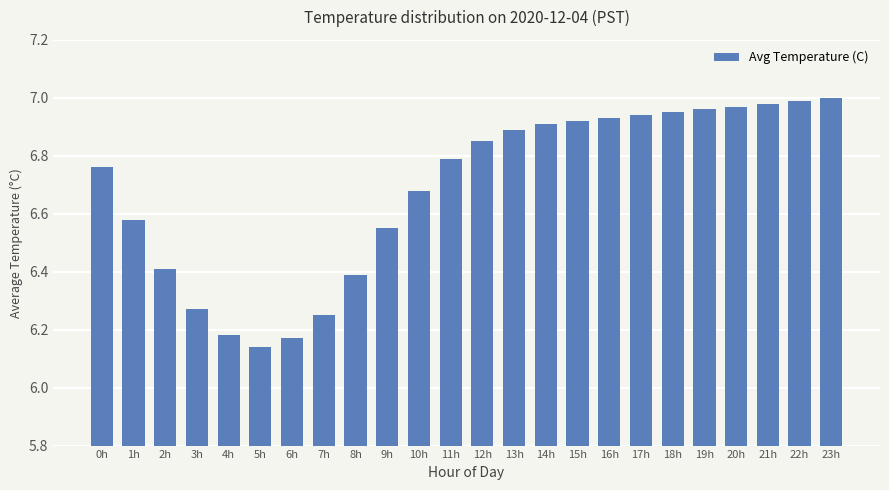

What is the ratio of the value at 5h to the value at 21h?

0.9